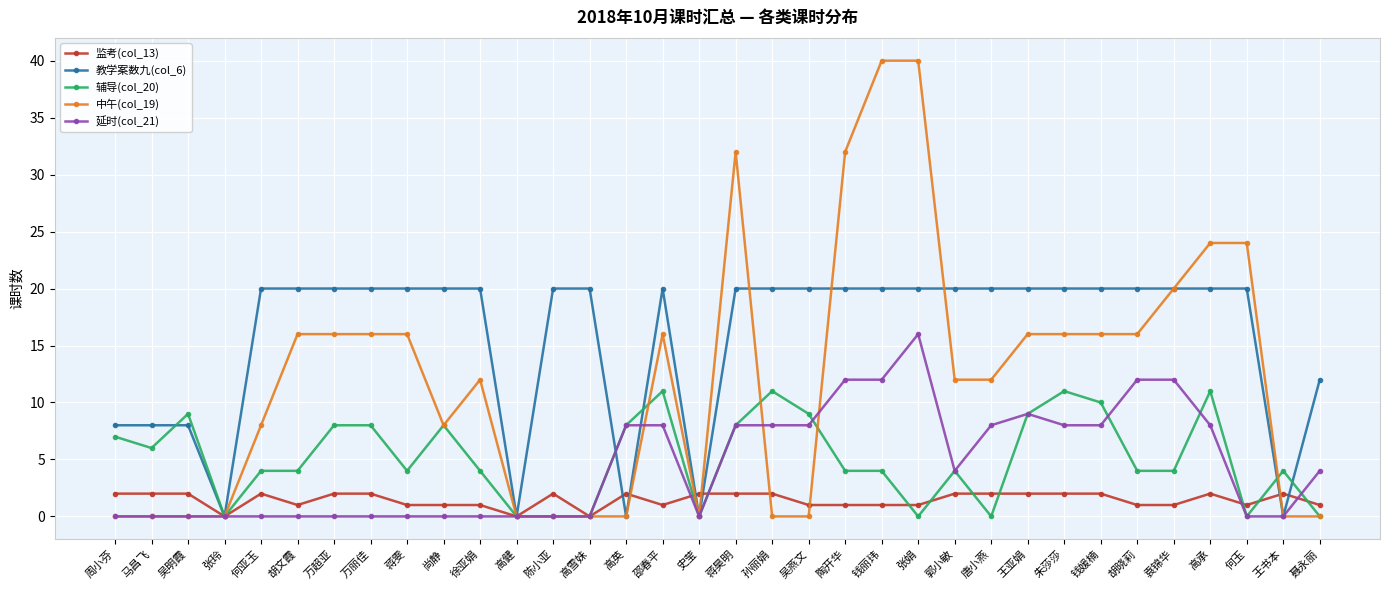

Is it true that 辅导(col_20) equals 11 at 高英?

False